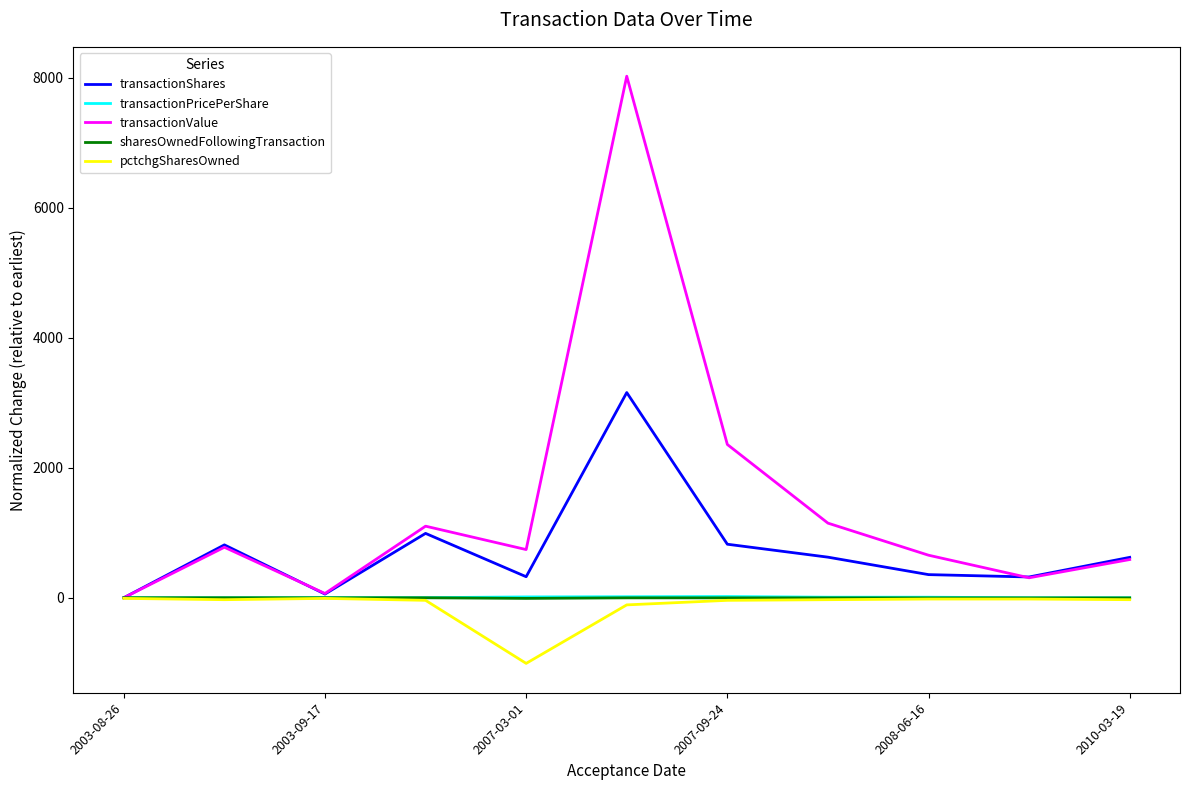

Which series has the widest spread of values?

transactionValue